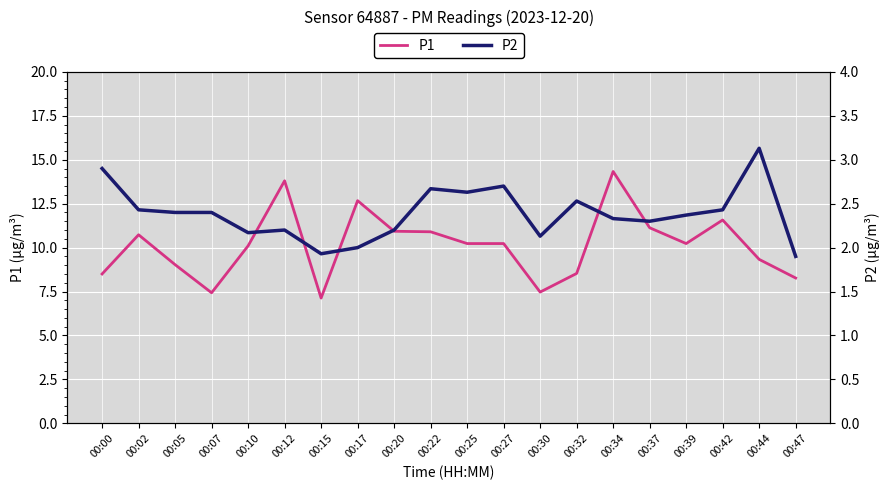

What is the difference between the highest and lowest values at 00:02?

8.3